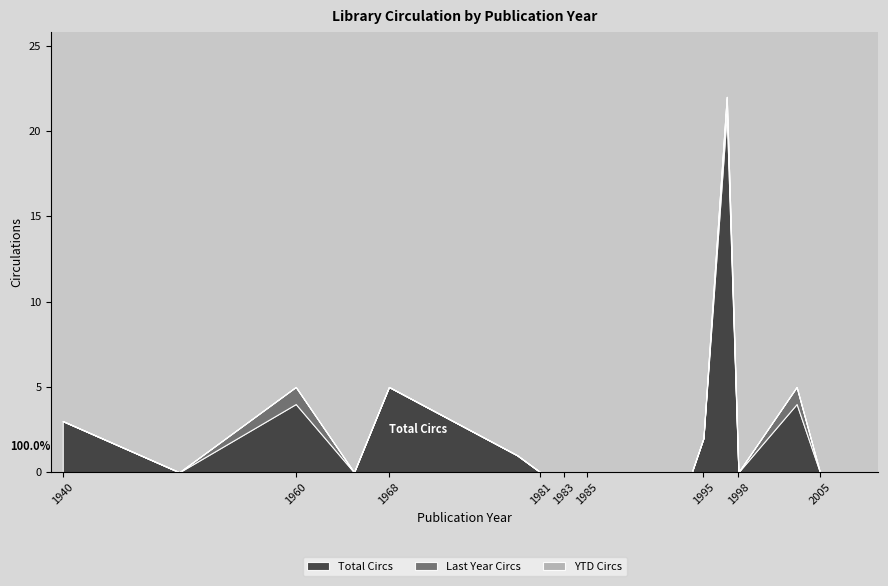

At which category does the chart reach its peak across all series?

1997